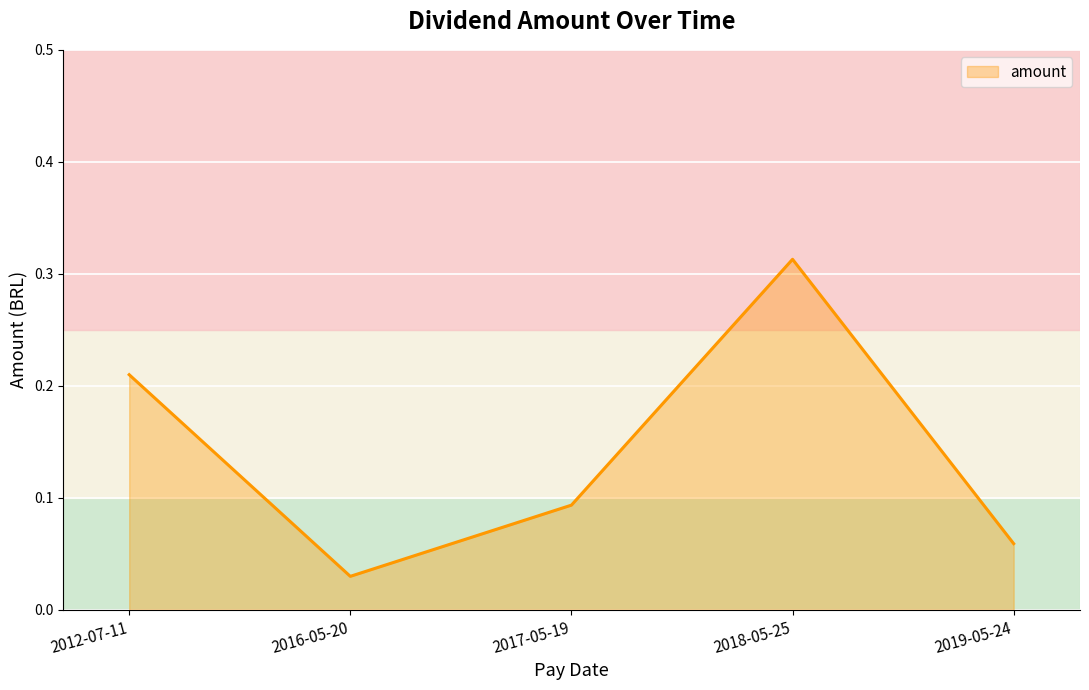

The value at 2019-05-24 is 0.0. True or false?

False